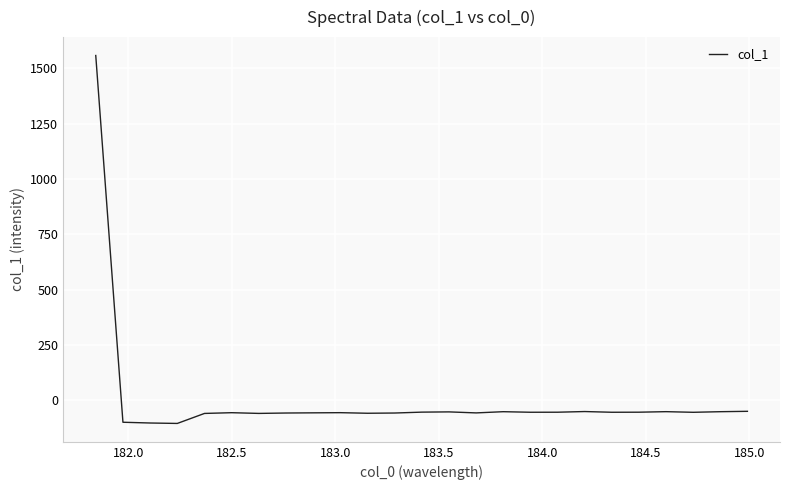

What is the smallest value displayed?

-104.7